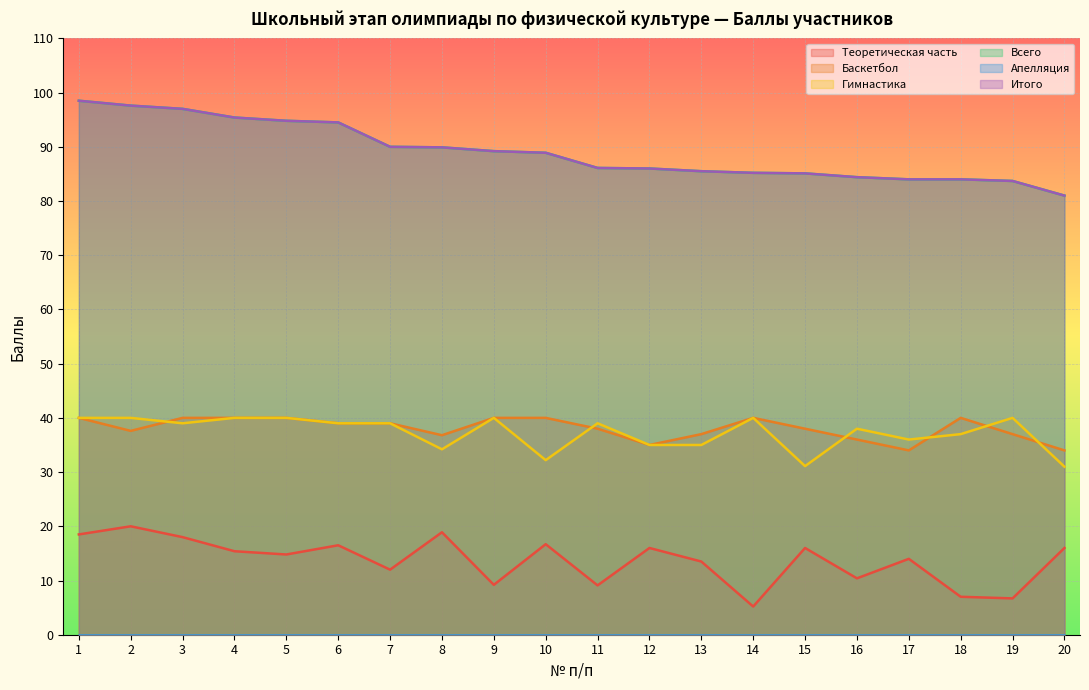

List the labels in order of Баскетбол value, largest first.

1, 3, 4, 5, 9, 10, 14, 18, 6, 7, 11, 15, 2, 13, 19, 8, 16, 12, 17, 20